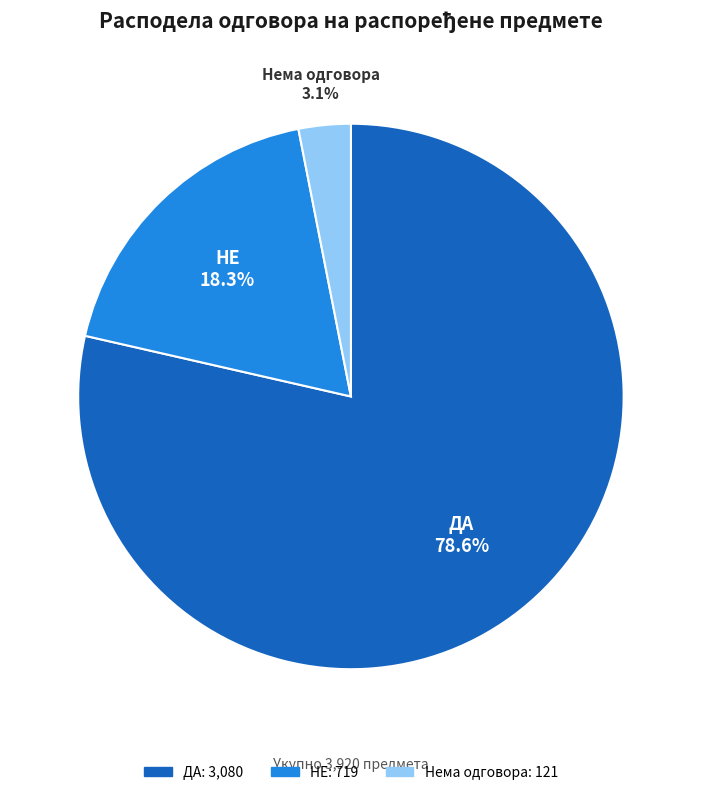

How many segments does this pie chart have?

3